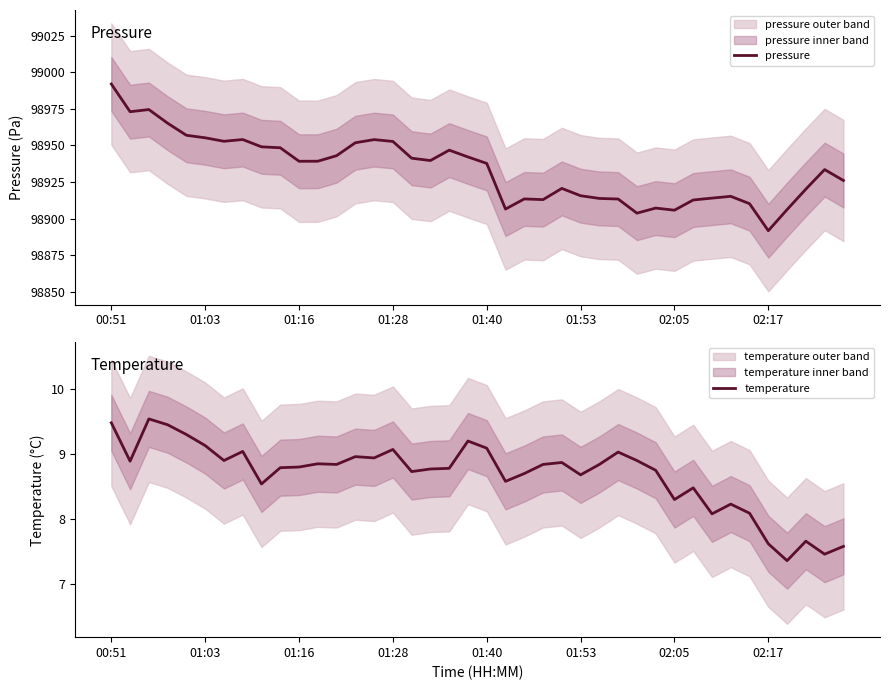

True or false: temperature and pressure intersect in this chart.

False